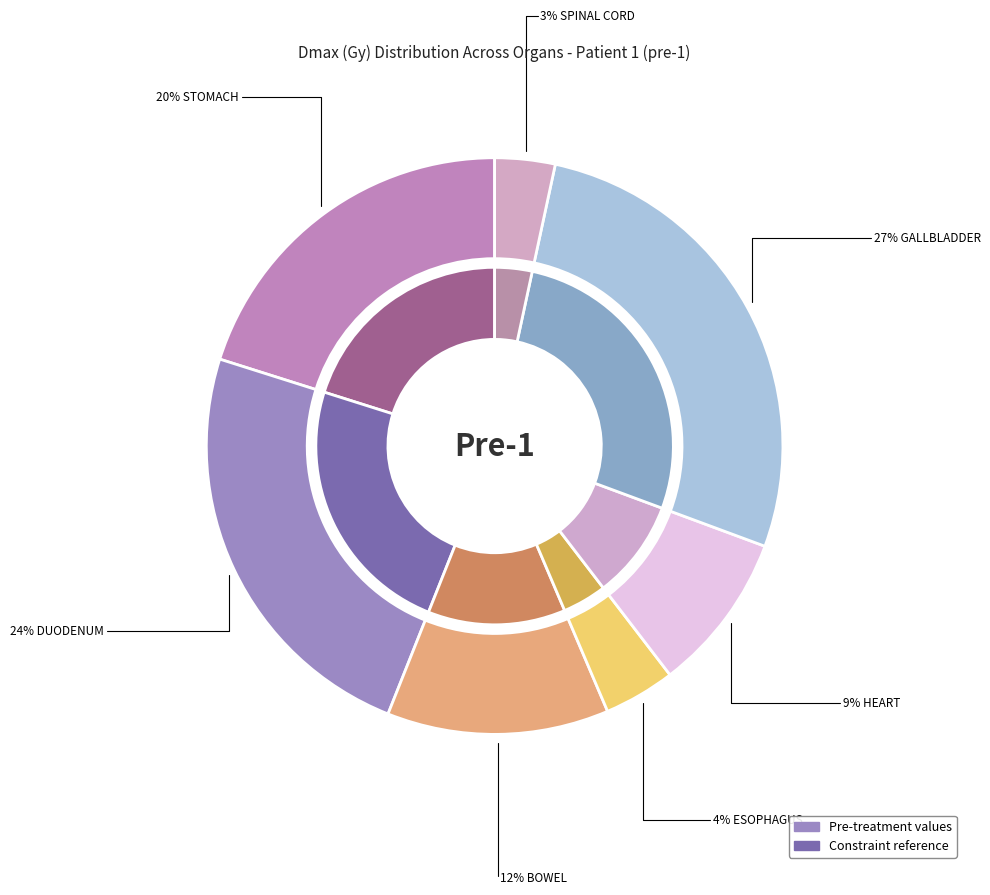

Do GALLBLADDER and BOWEL together represent more than half of the pie?

No